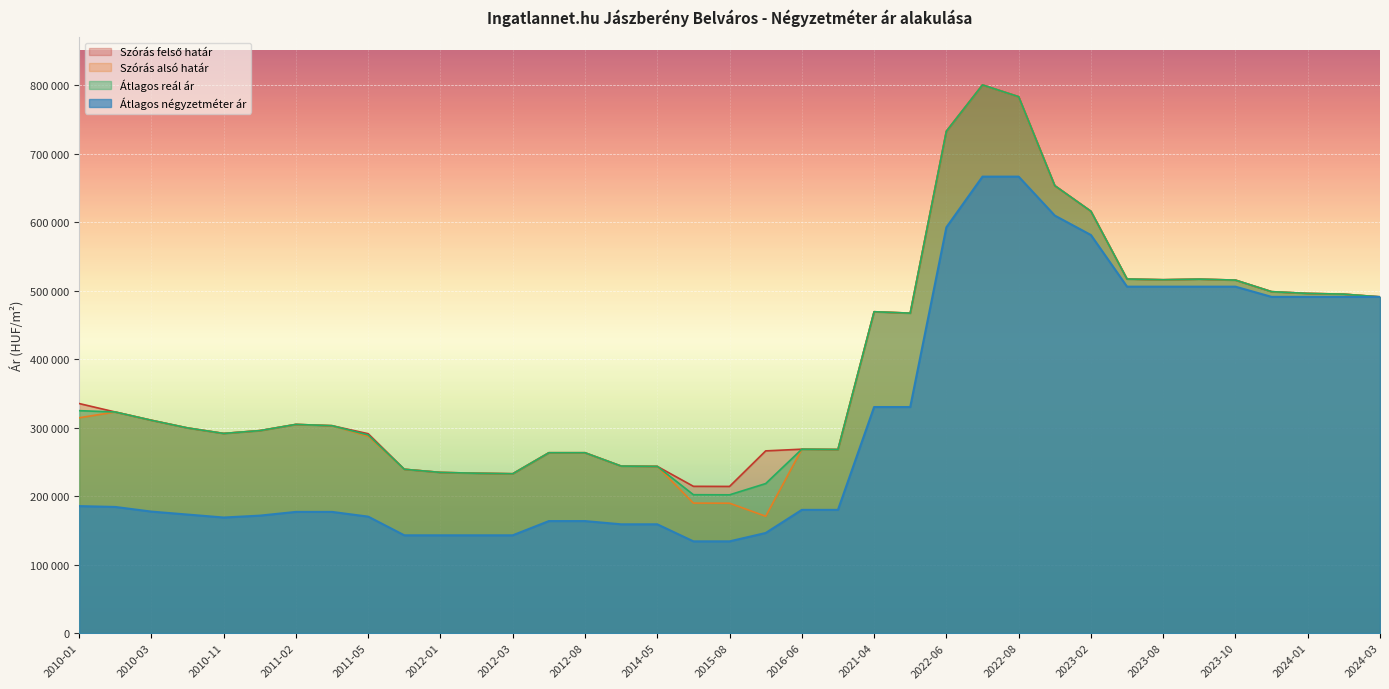

At which label is Szórás alsó határ closest to 485636?

2024-03